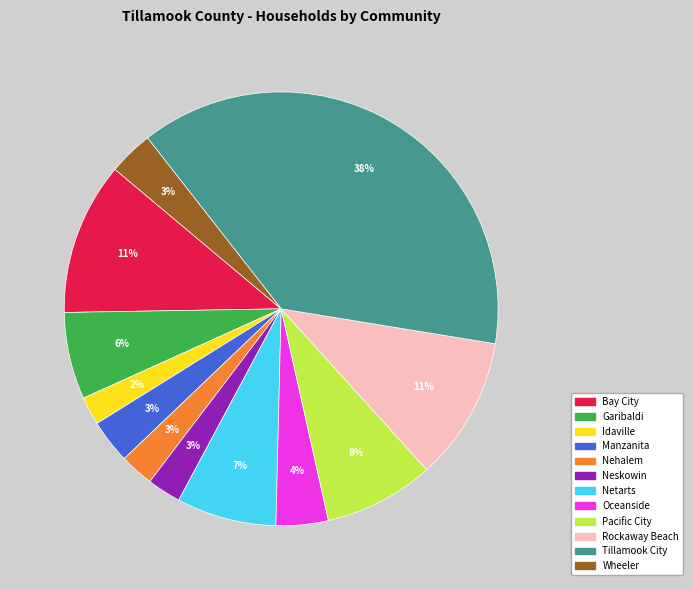

Which category has the biggest portion of the pie?

Tillamook City